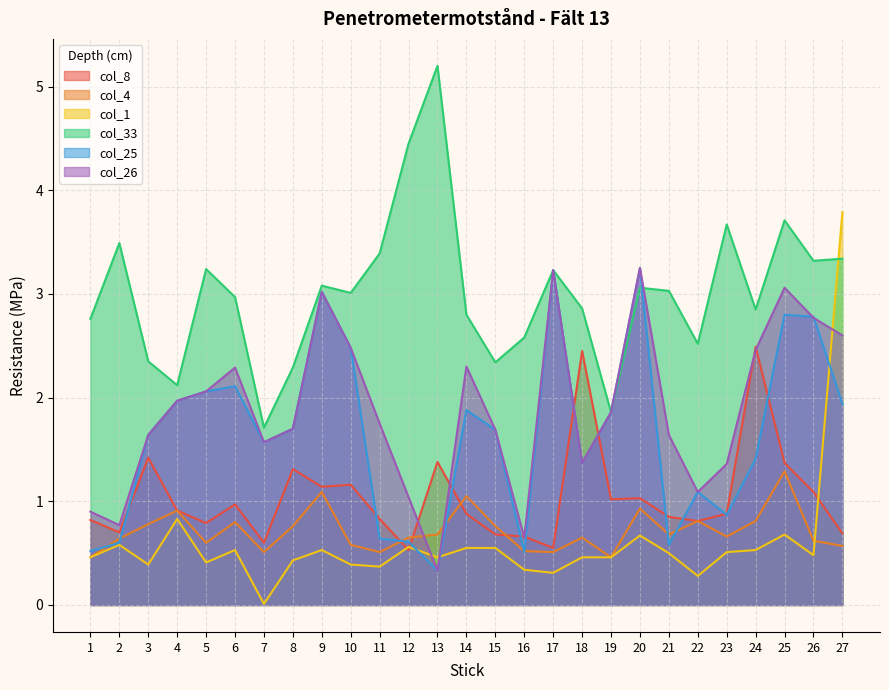

What is the spread (max minus min) of values at 27?

3.2